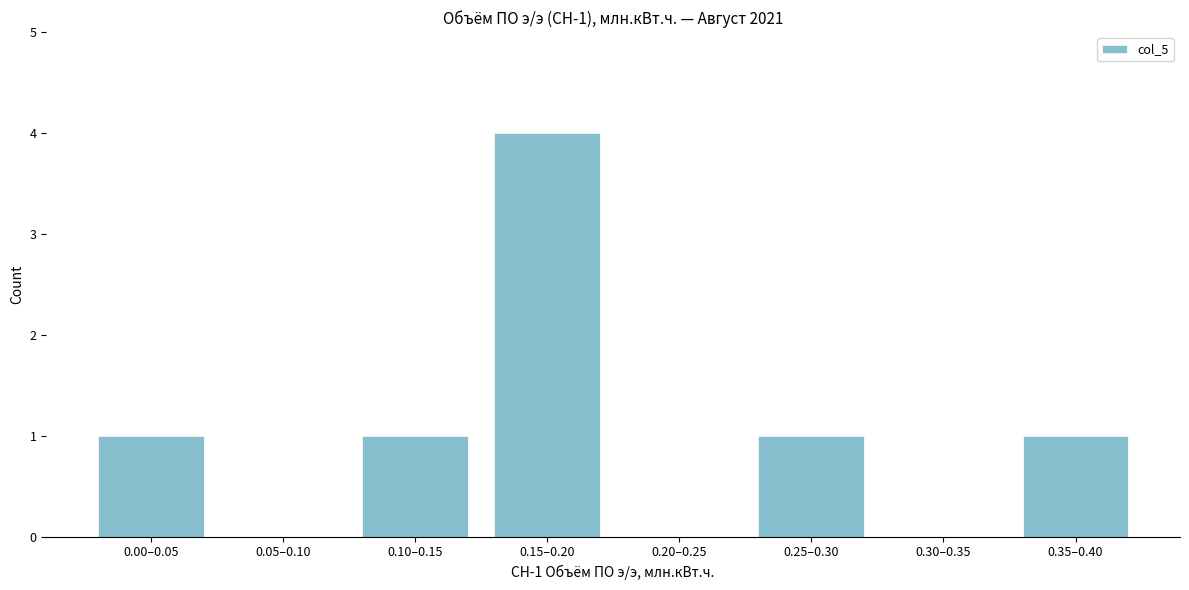

Reading right to left, extract all data points from this chart.

0.35–0.40=1	0.30–0.35=0	0.25–0.30=1	0.20–0.25=0	0.15–0.20=4	0.10–0.15=1	0.05–0.10=0	0.00–0.05=1